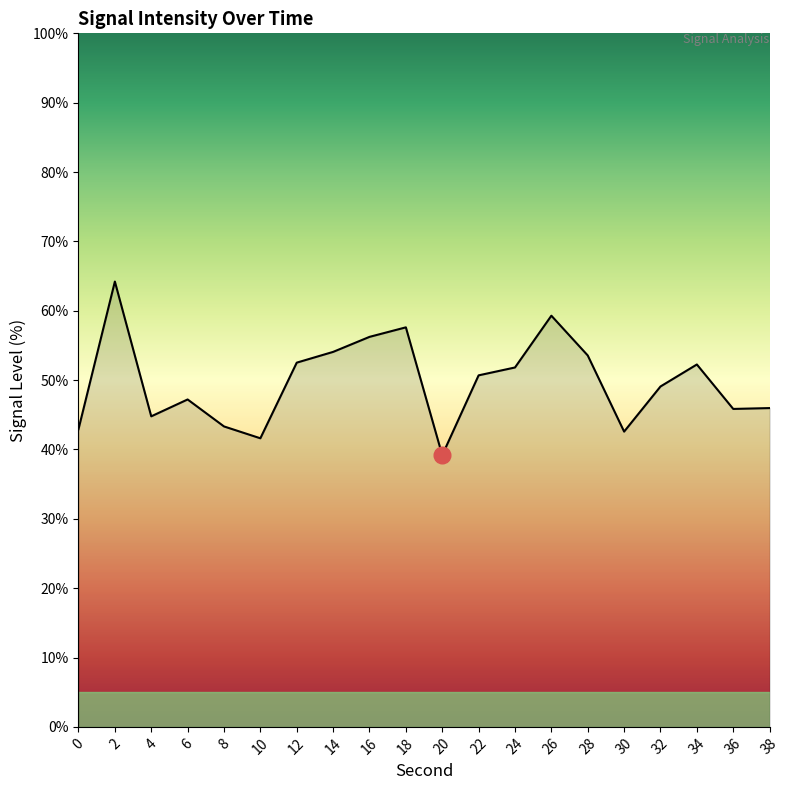

What is the ratio of the value at 32 to the value at 16?

0.9